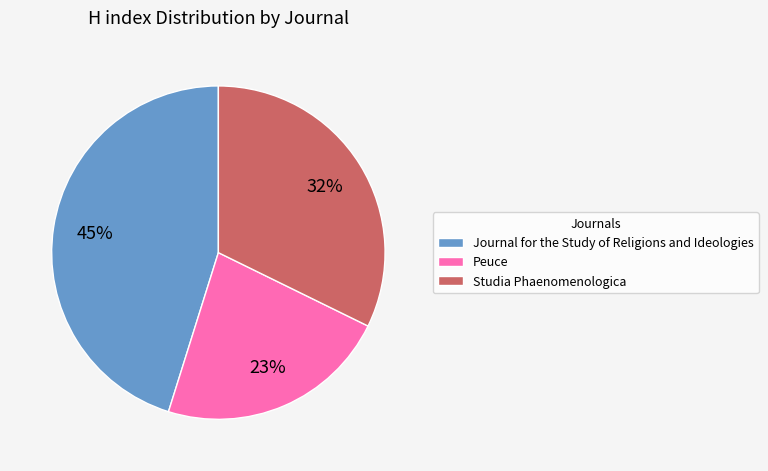

To the nearest percent, what is the average slice percentage?

33%